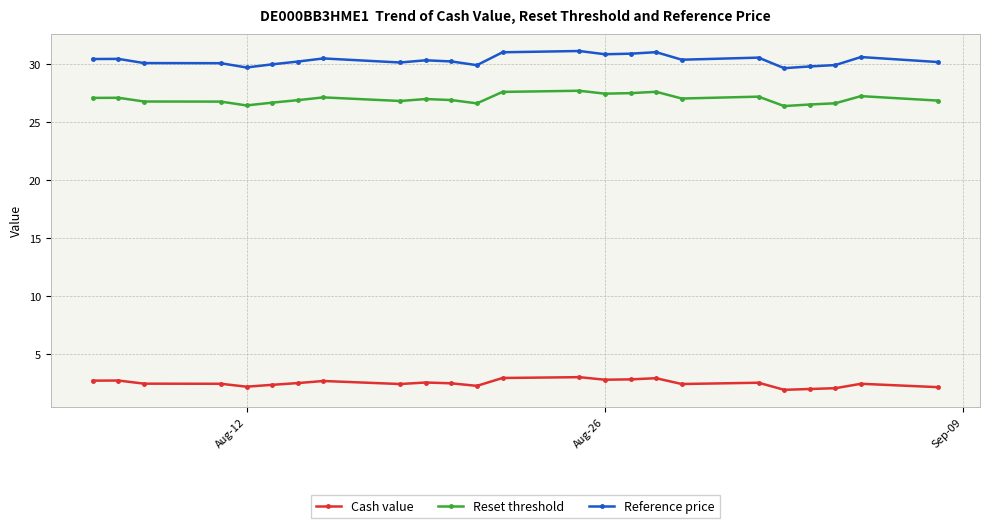

True or false: Reference price and Cash value intersect in this chart.

False